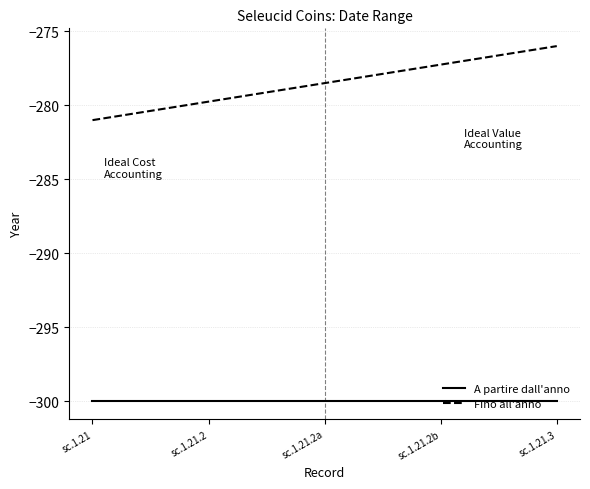

What position from the left is sc.1.21?

1